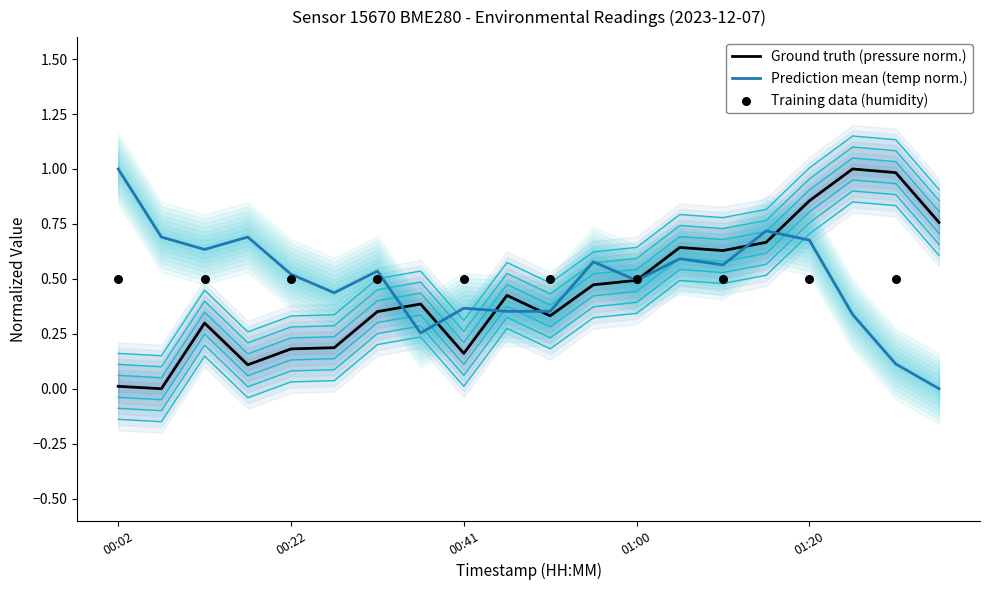

What is the total value across all series at 00:17?

0.9